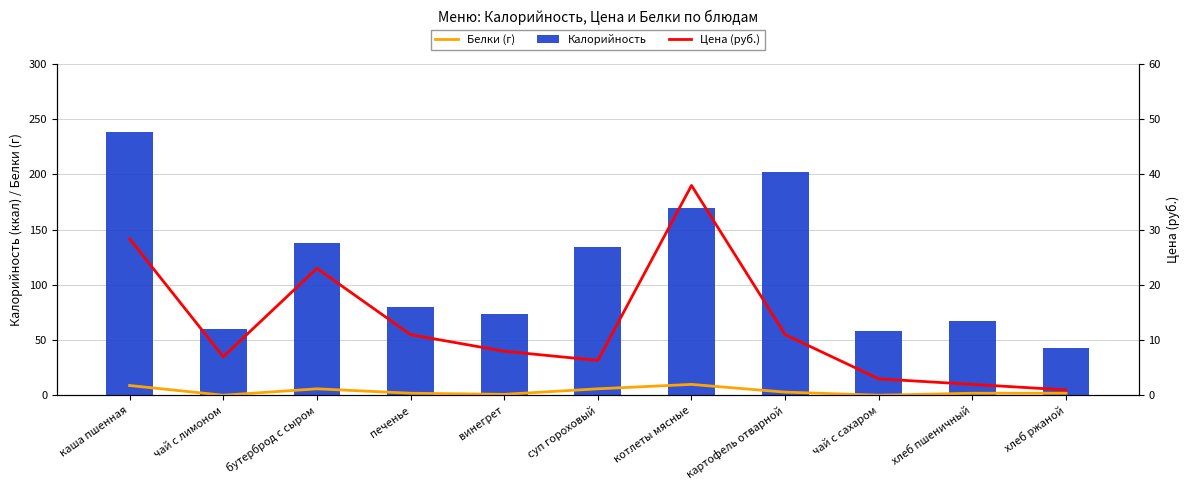

What is the difference between the highest and lowest values at чай с сахаром?

57.8